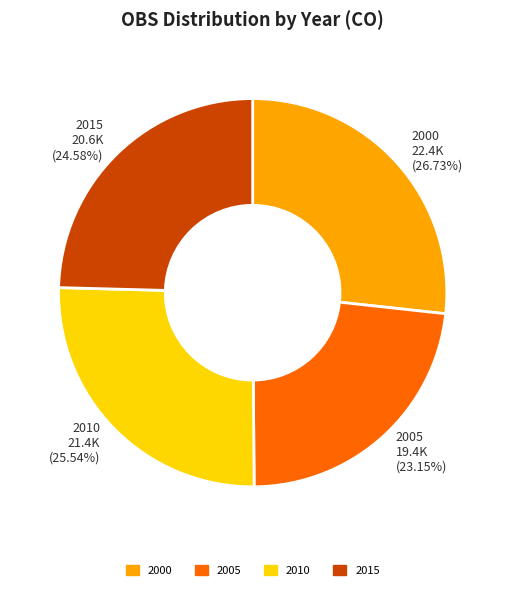

Rank the categories by value from highest to lowest.

2000, 2010, 2015, 2005